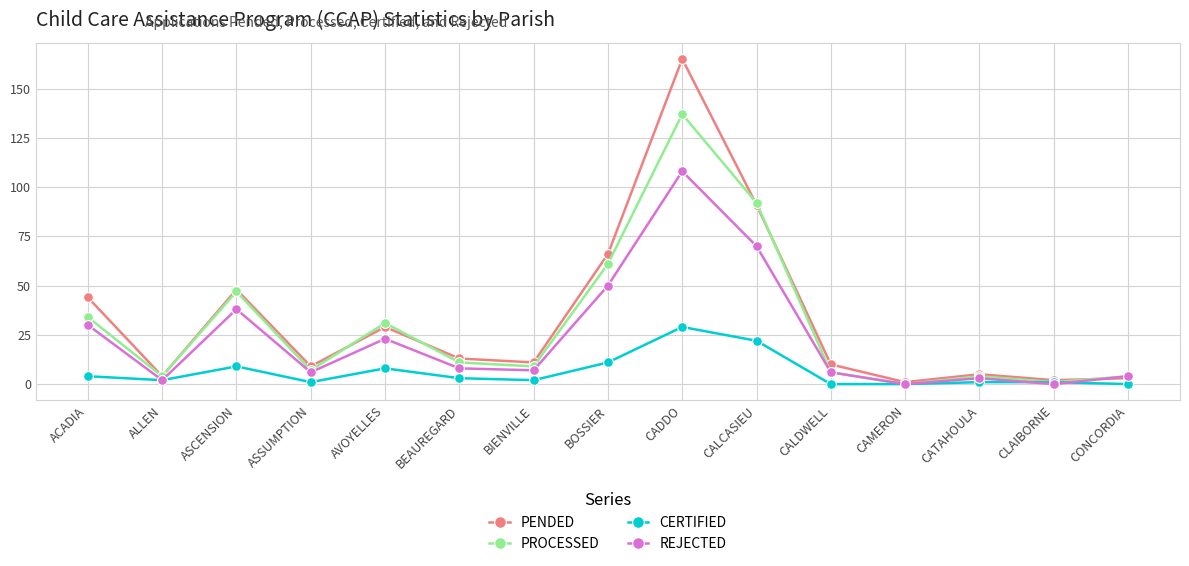

At which category is the sum across all series the highest?

CADDO